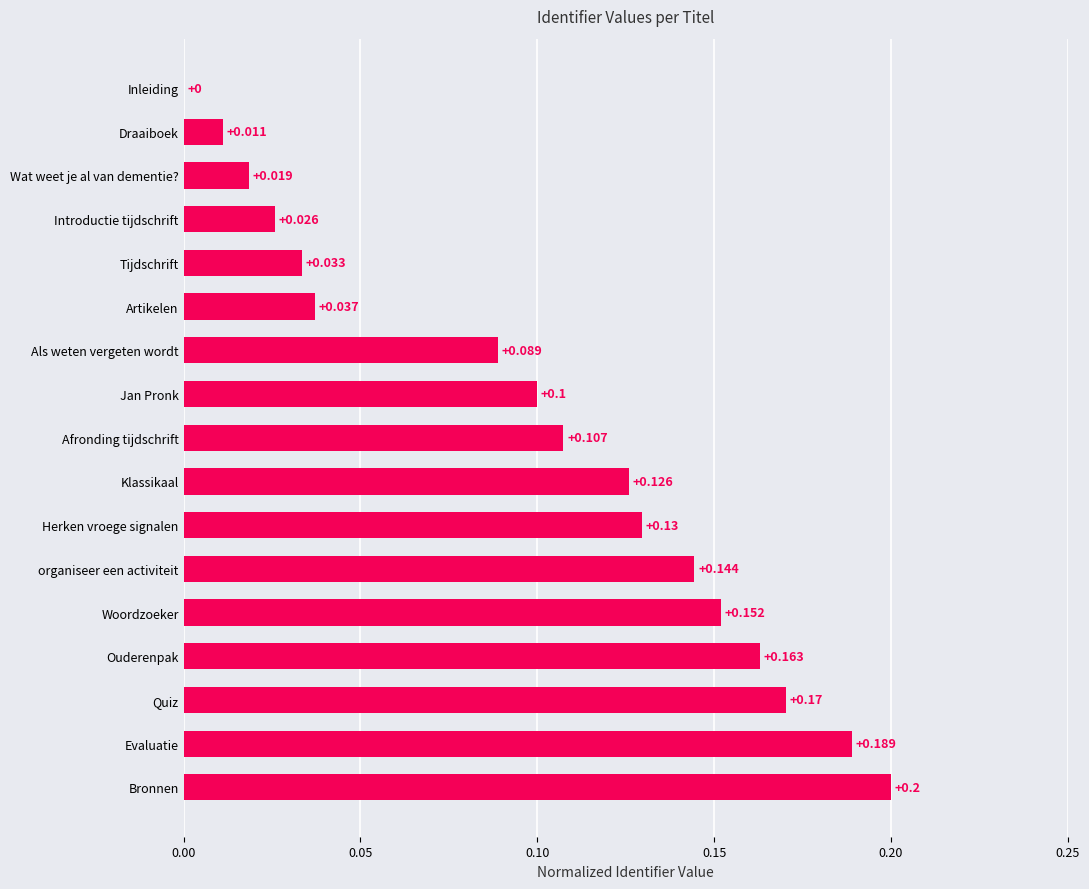

Which has a higher value, Quiz or Herken vroege signalen?

Quiz